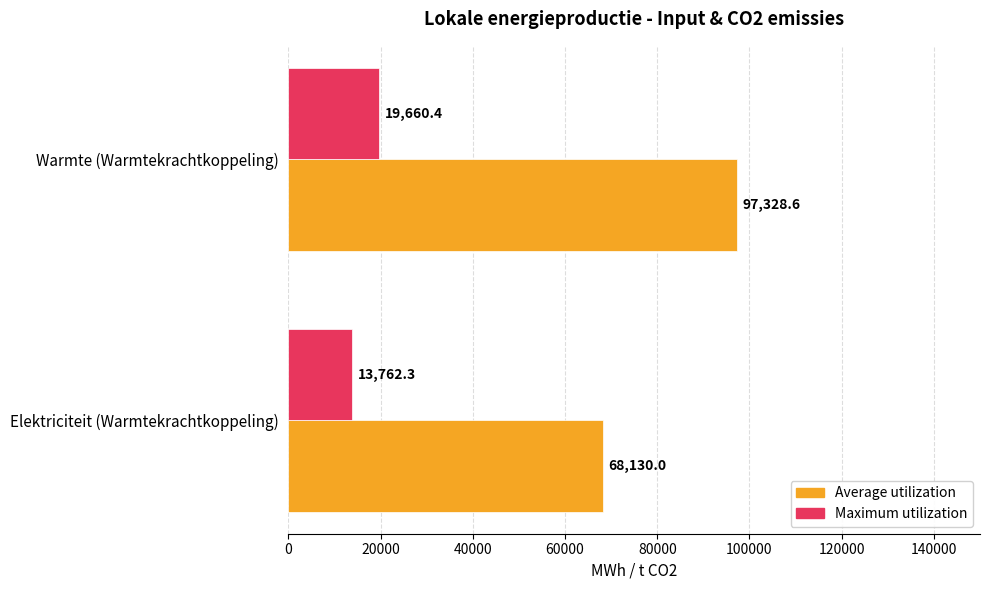

Is it true that Maximum utilization equals 3679.8 at Elektriciteit (Warmtekrachtkoppeling)?

False